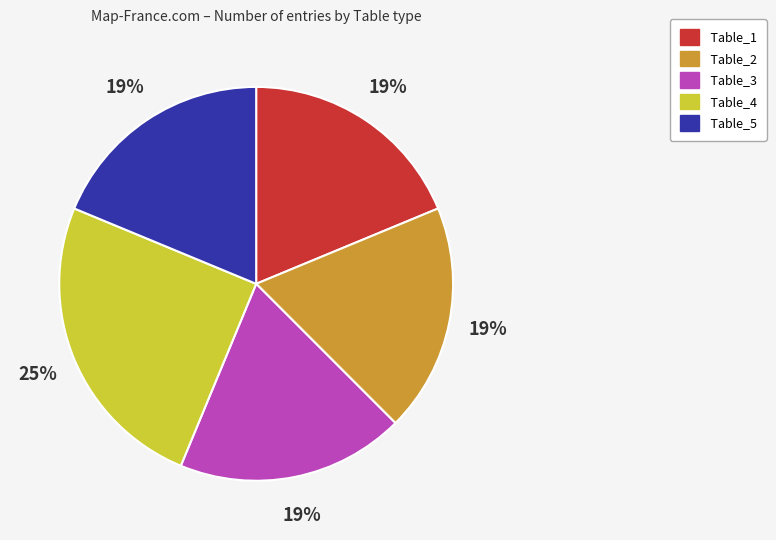

To the nearest percent, what percentage of the pie is Table_1?

19%